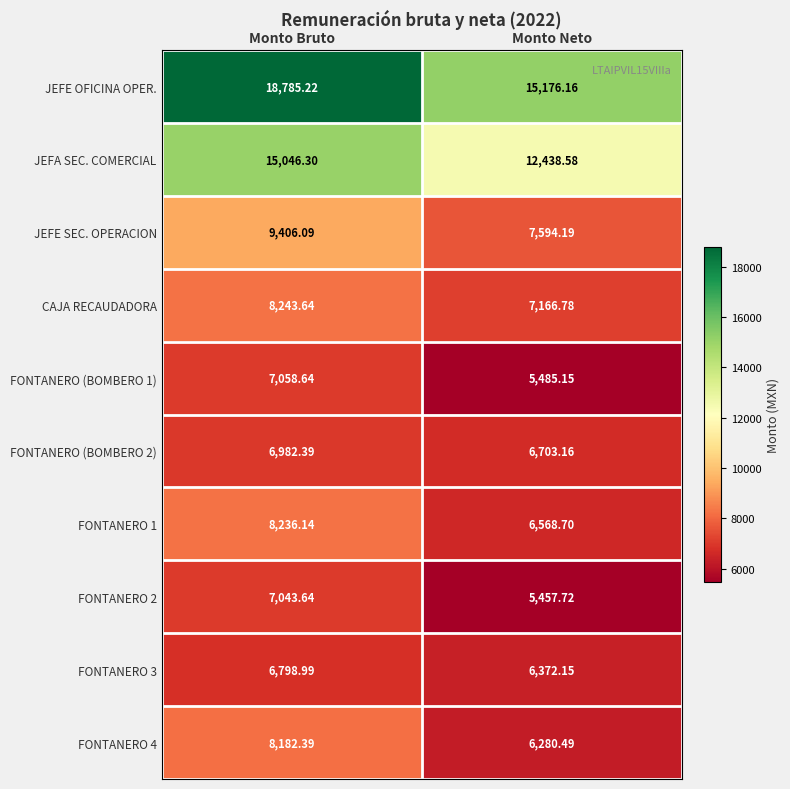

Where does the JEFE SEC. OPERACION series first go above 9406?

Monto Bruto